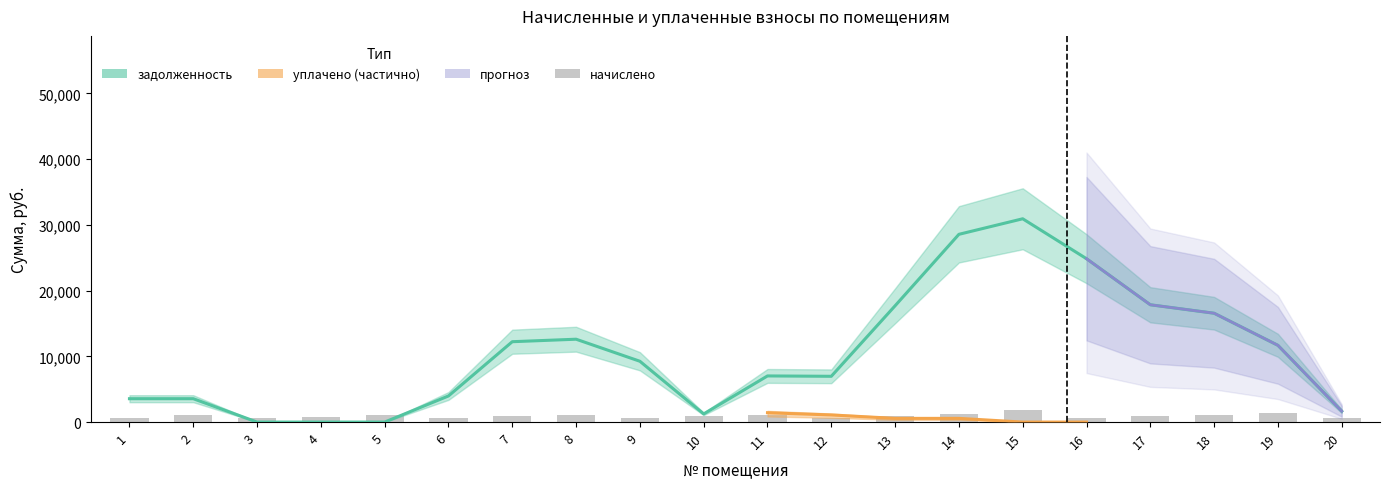

Count the number of categories in the chart.

20